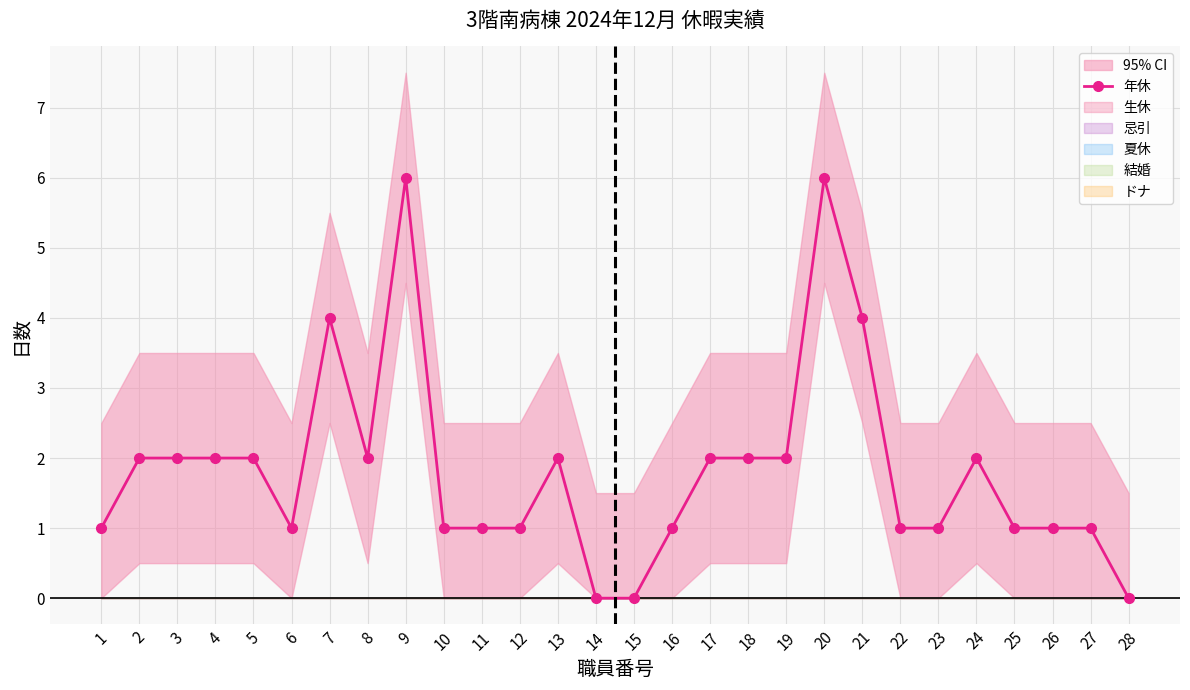

What is the value of the 20th point from the left?

6